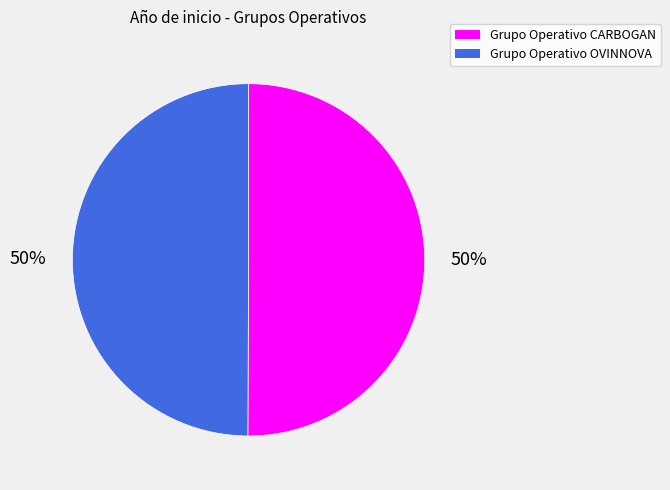

Is it true that Grupo Operativo CARBOGAN is 64% of the pie?

False